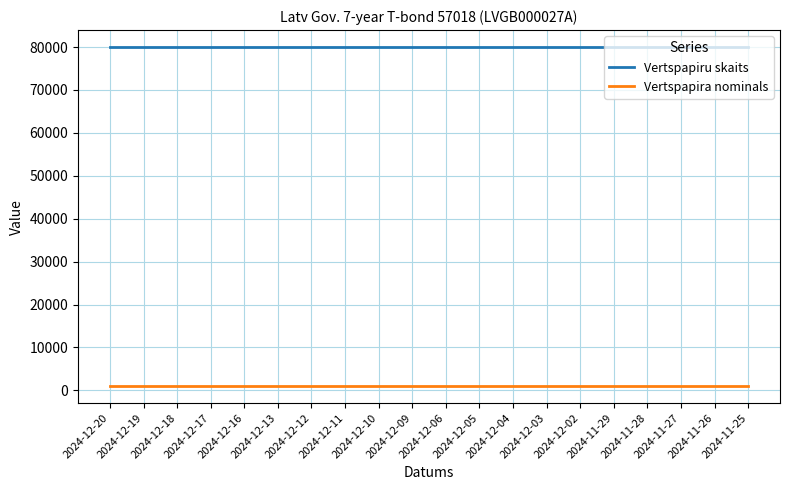

What is the sum of the Vertspapira nominals values at 2024-12-06 and 2024-12-12?

2000